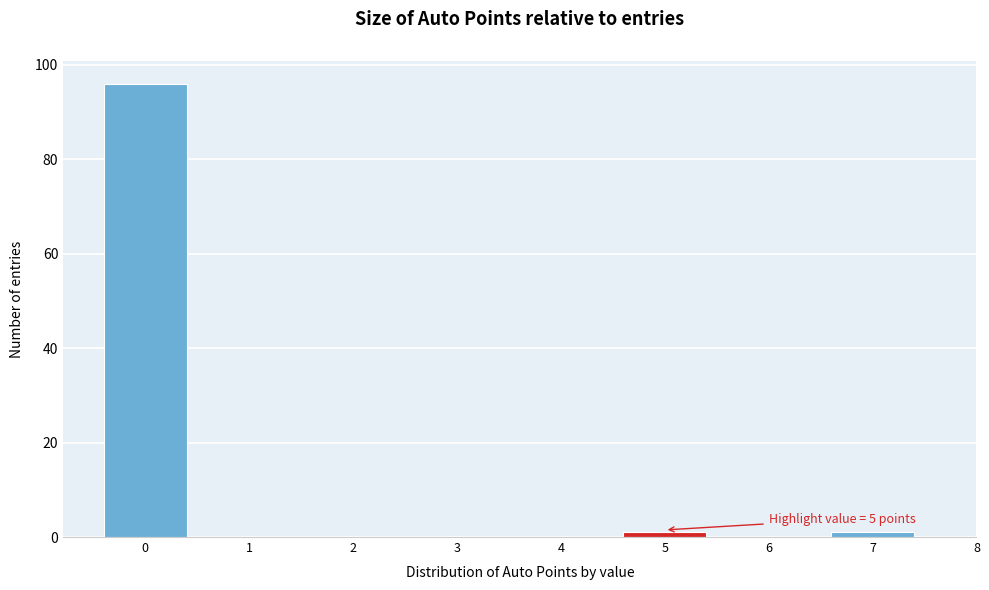

Over which range of the x-axis is the bar tallest?

-0.5 to 0.5